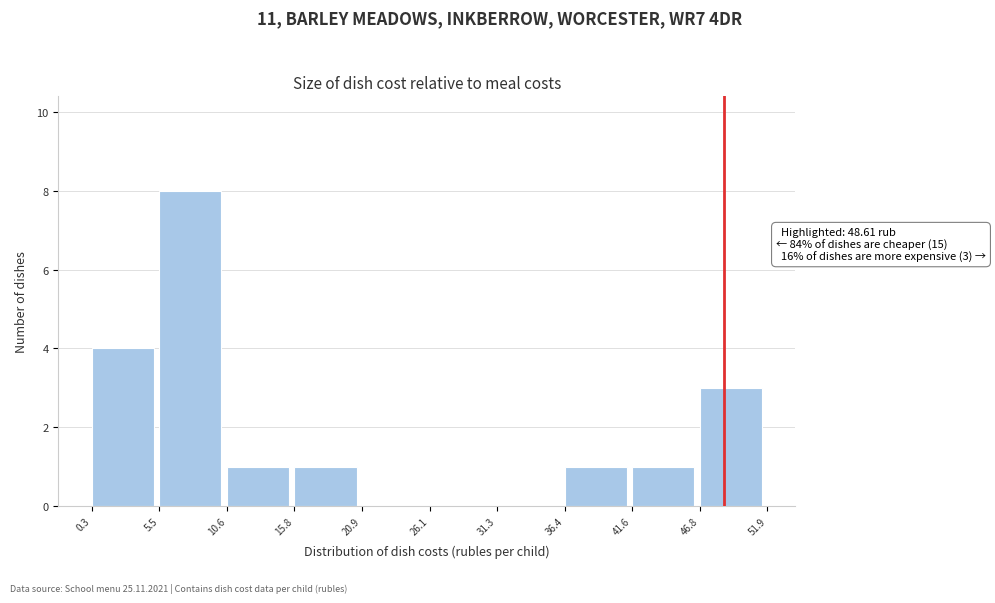

Over which range of the x-axis is the bar tallest?

5.5 to 10.6